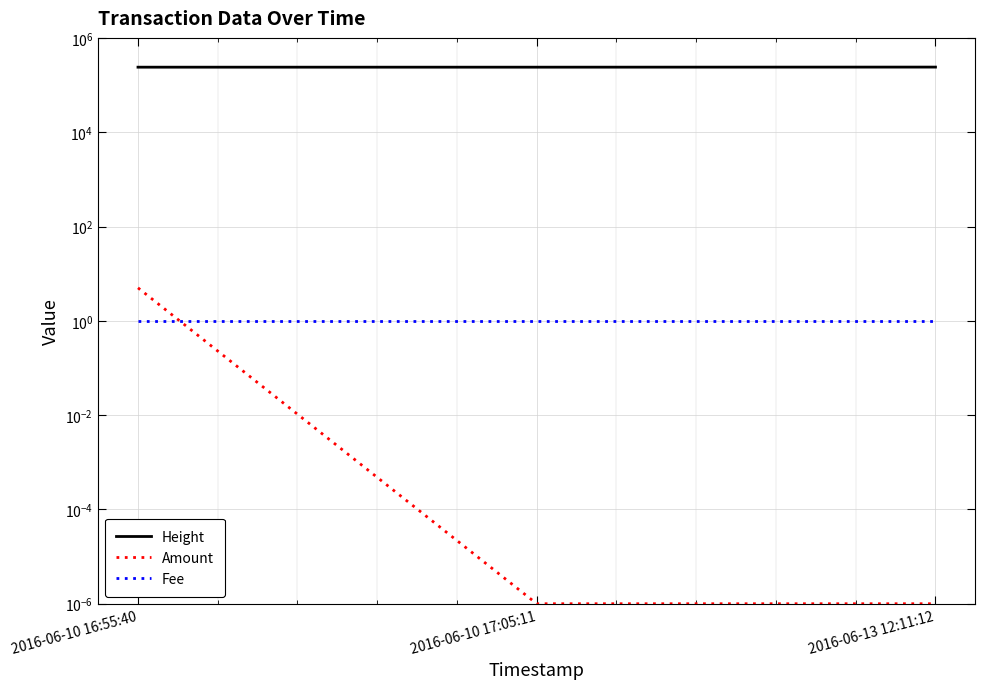

At which label does Height reach its peak?

2016-06-13 12:11:12